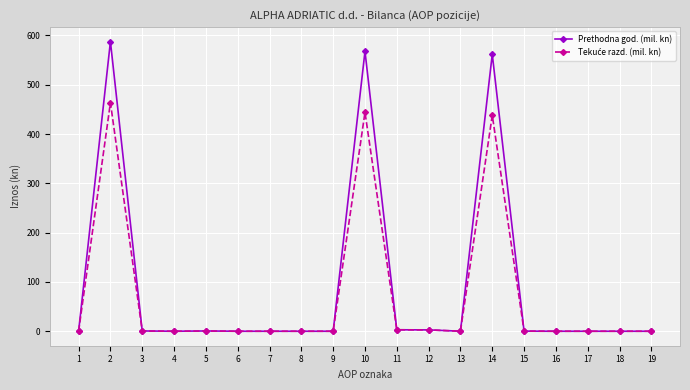

How many series are shown in this chart?

2